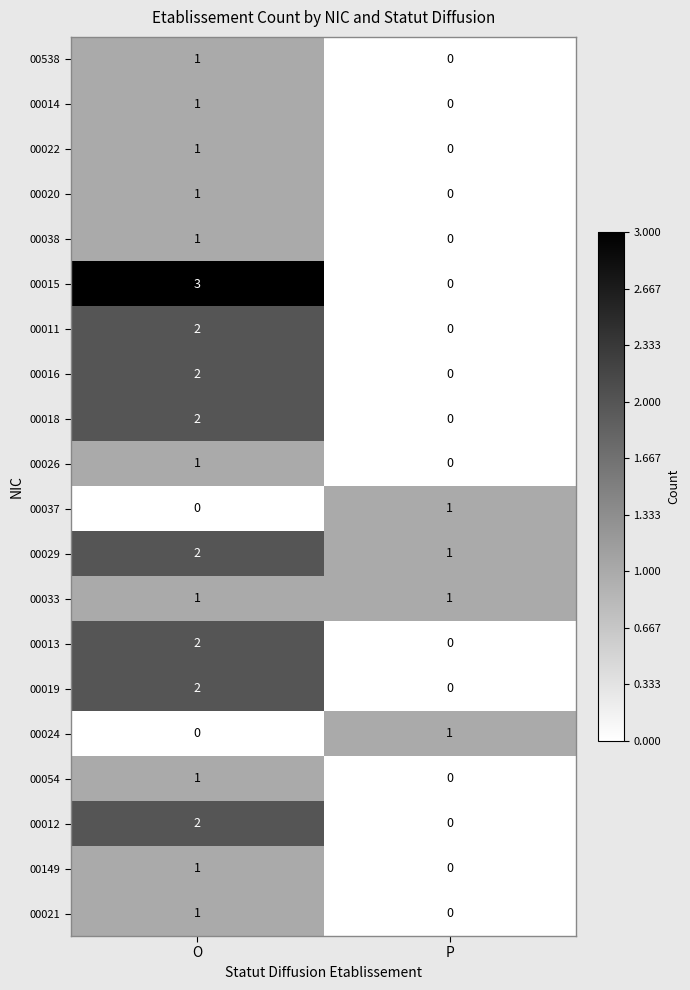

How many series are shown in this chart?

20